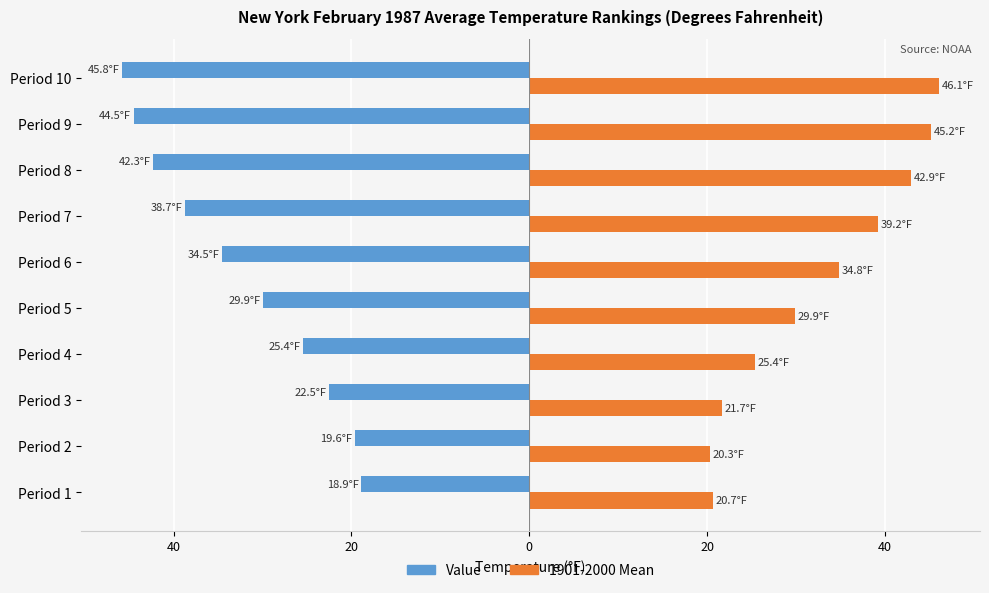

Which series has the largest range (max minus min)?

Value